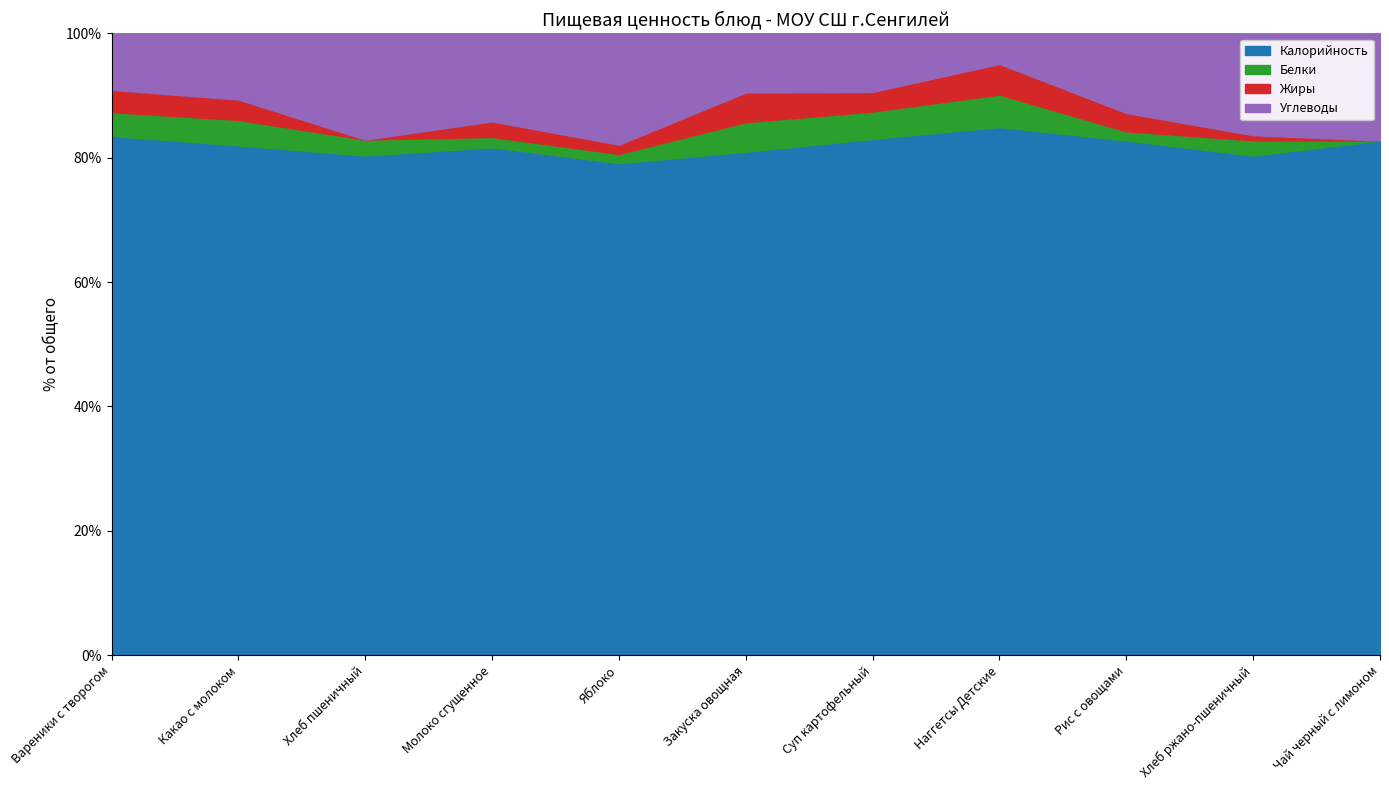

What position from the right is Суп картофельный?

5